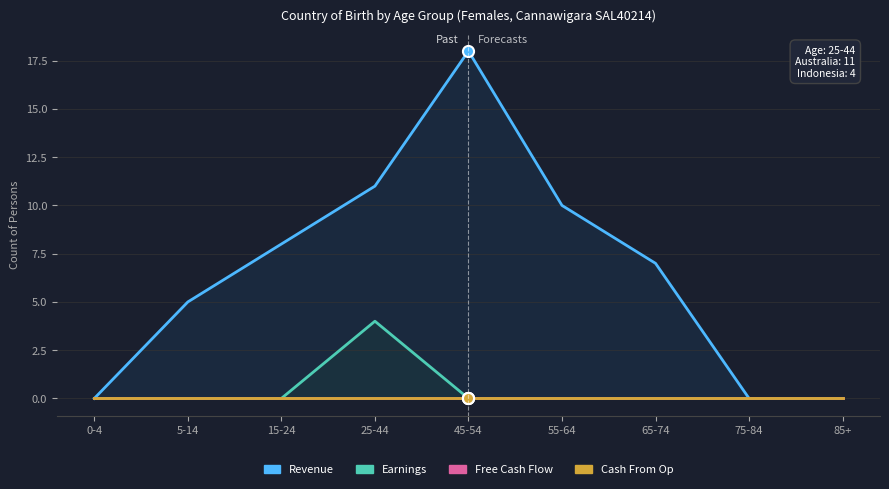

True or false: Cash From Op and Revenue intersect in this chart.

False